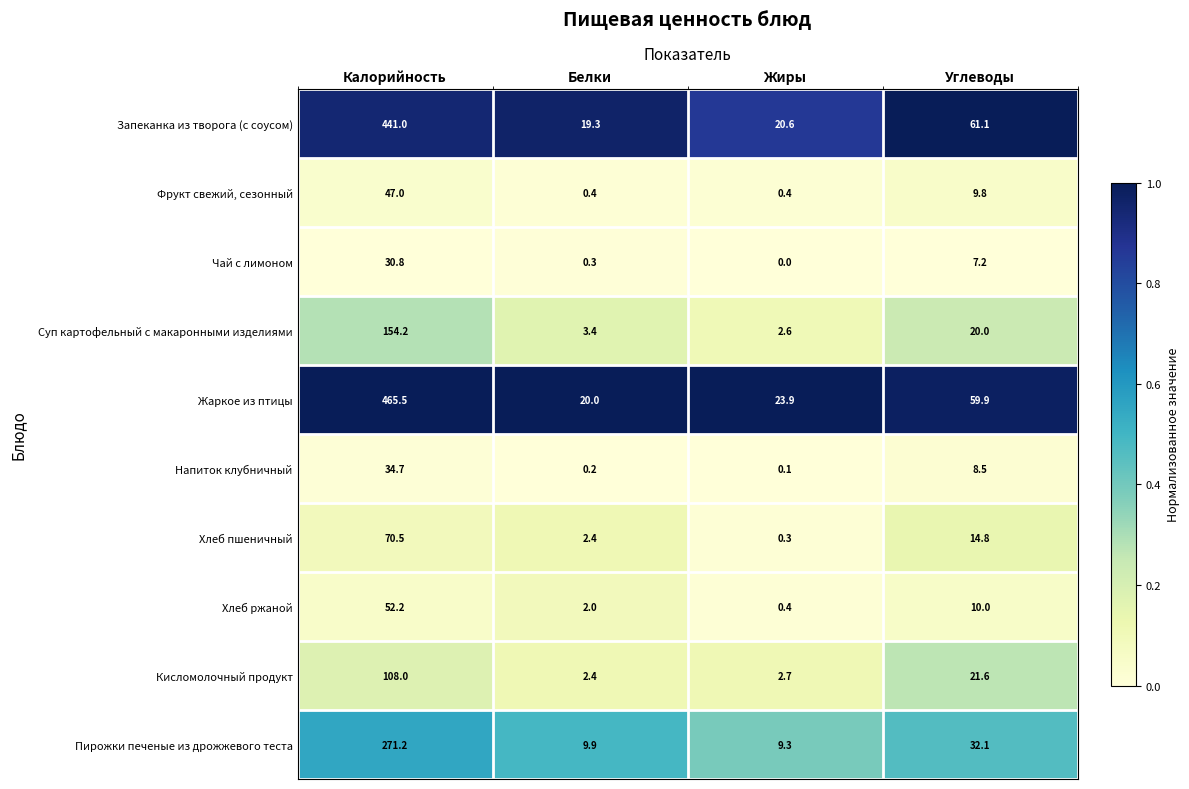

What is the approximate value of Кисломолочный продукт at Углеводы?

21.6